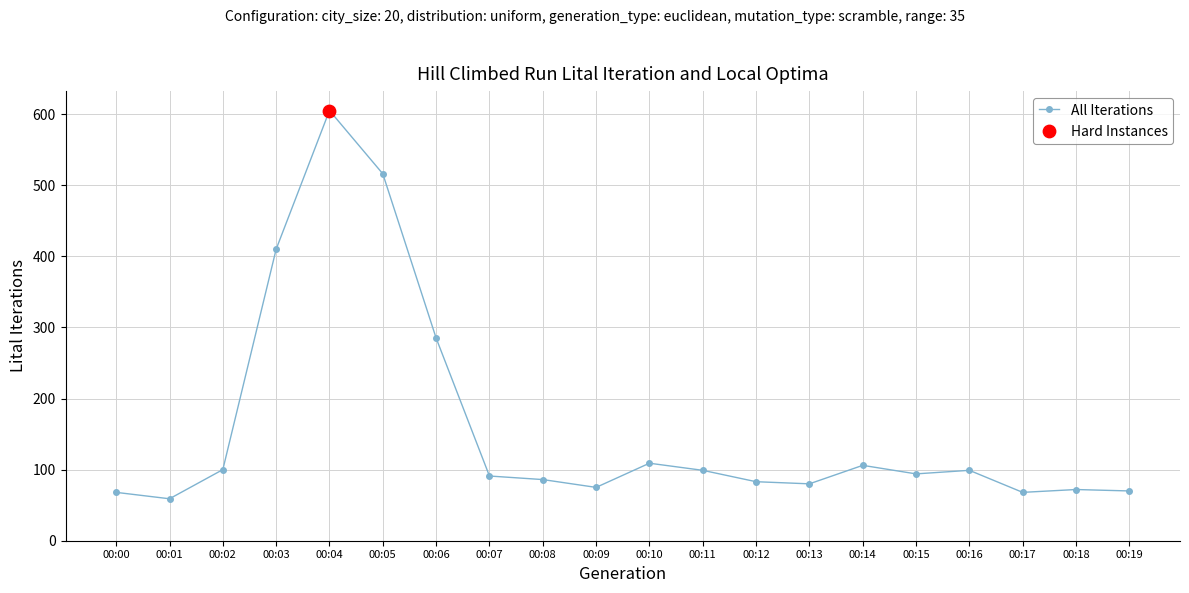

Approximately how many times larger is the value at 00:15 compared to 00:14?

0.9